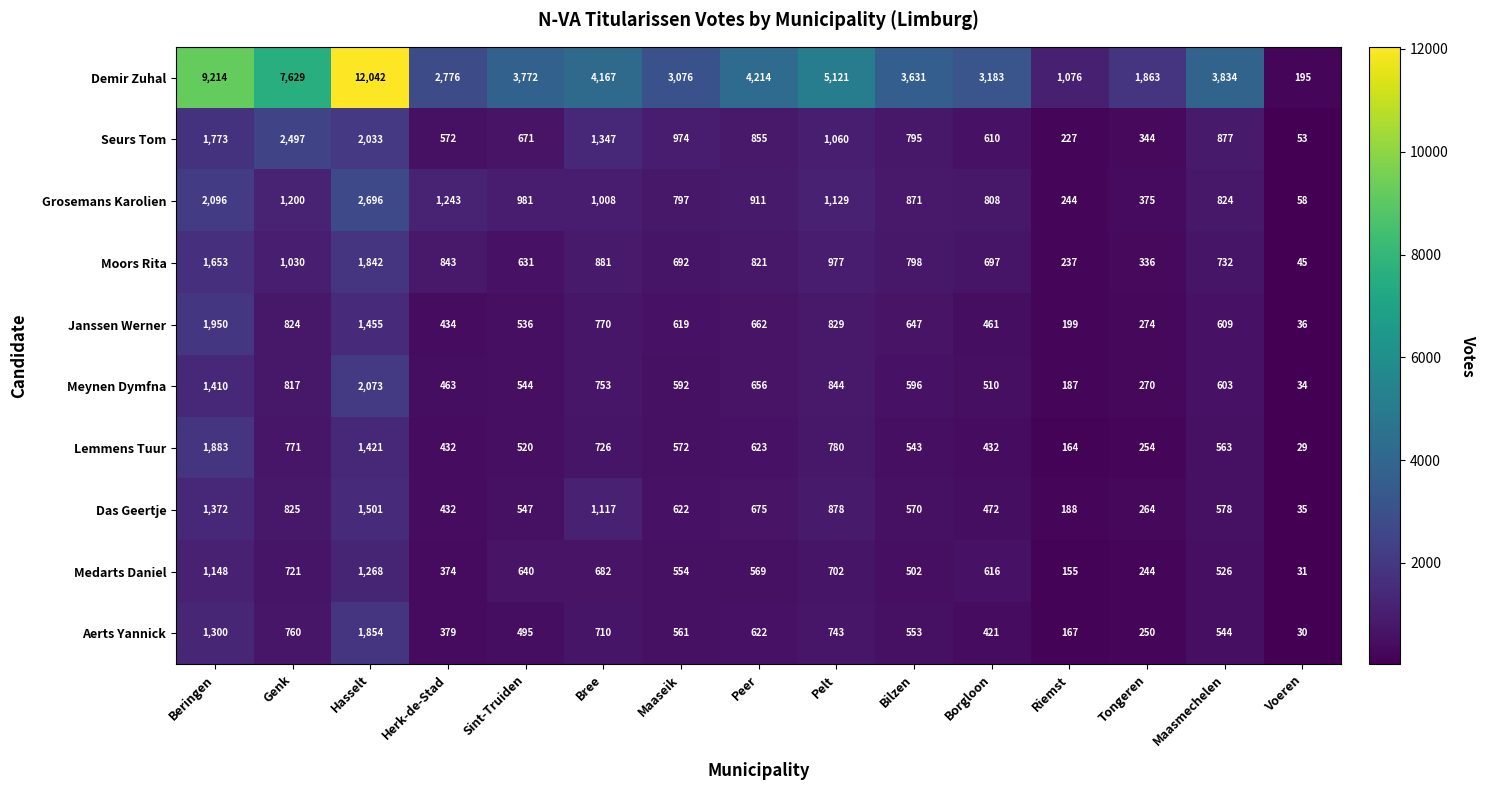

What is the difference between the second highest and second lowest values in the Seurs Tom series?

1806